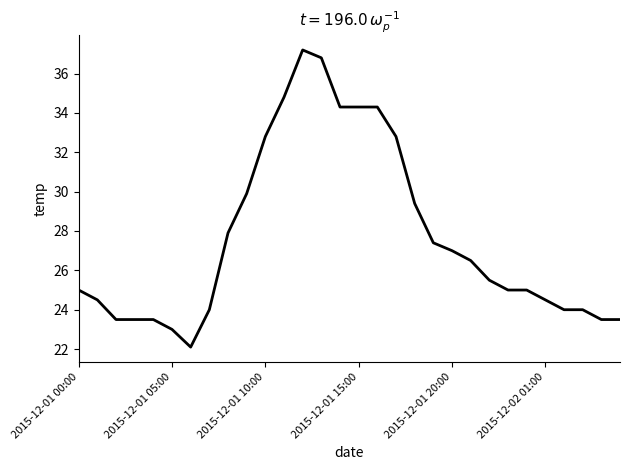

What is the difference between the maximum and minimum values?

15.1